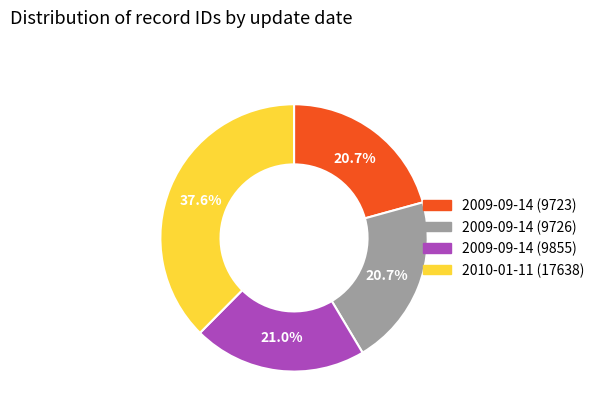

How many segments does this pie chart have?

4